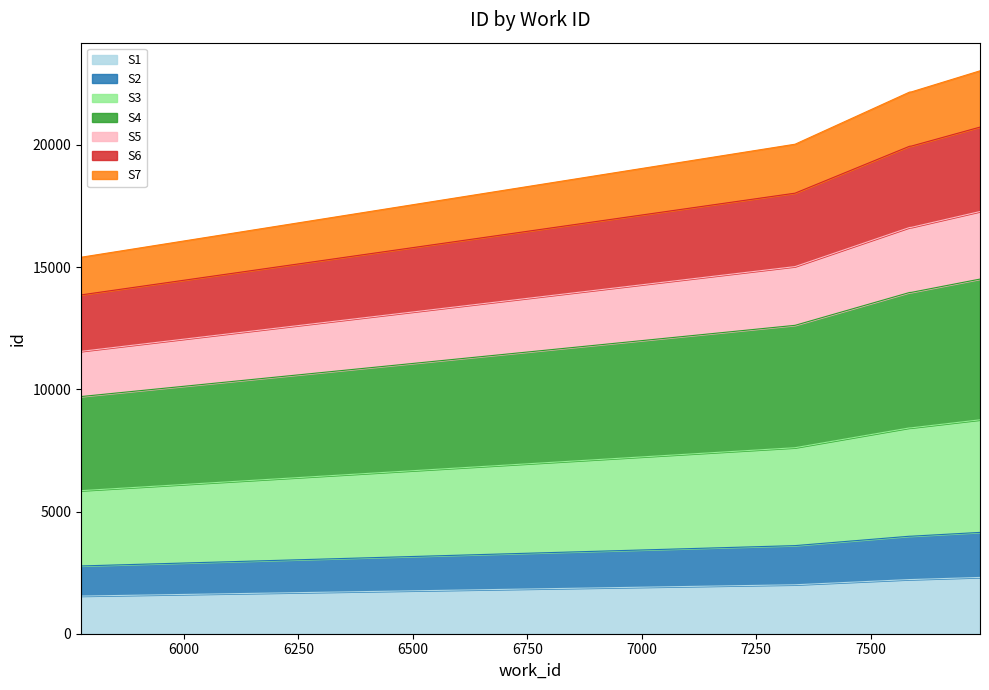

Is it true that work_id equals 1540.4 at 5775?

True